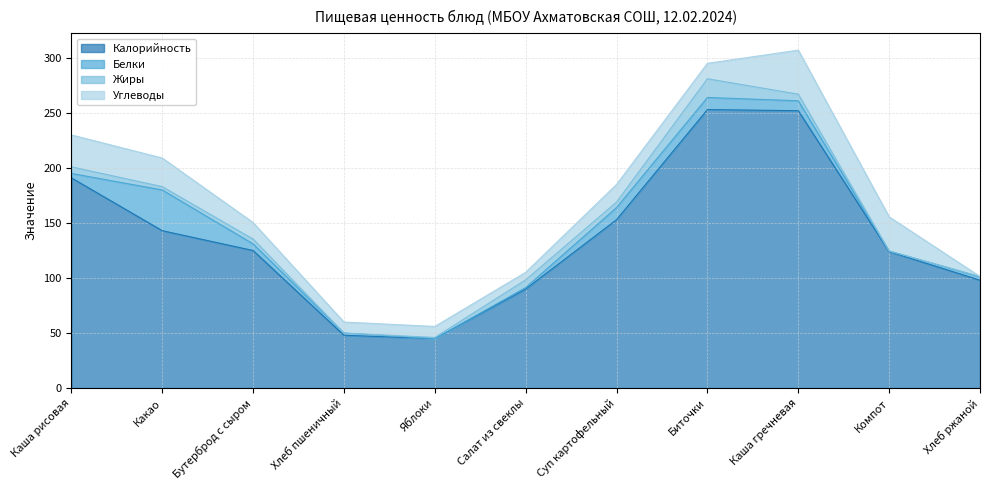

True or false: Углеводы has a value of 10.0 at Хлеб пшеничный.

True